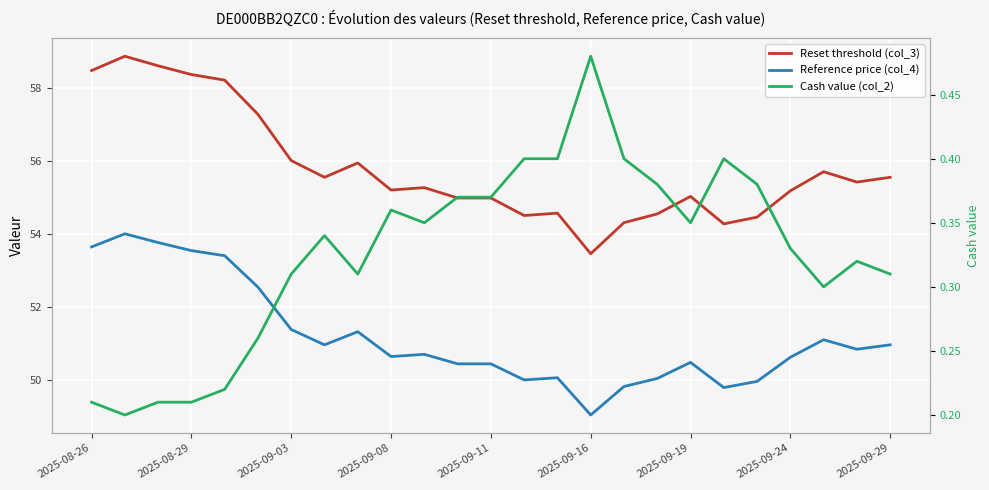

The Reference price (col_4) series shows 86.7 at 20. True or false?

False